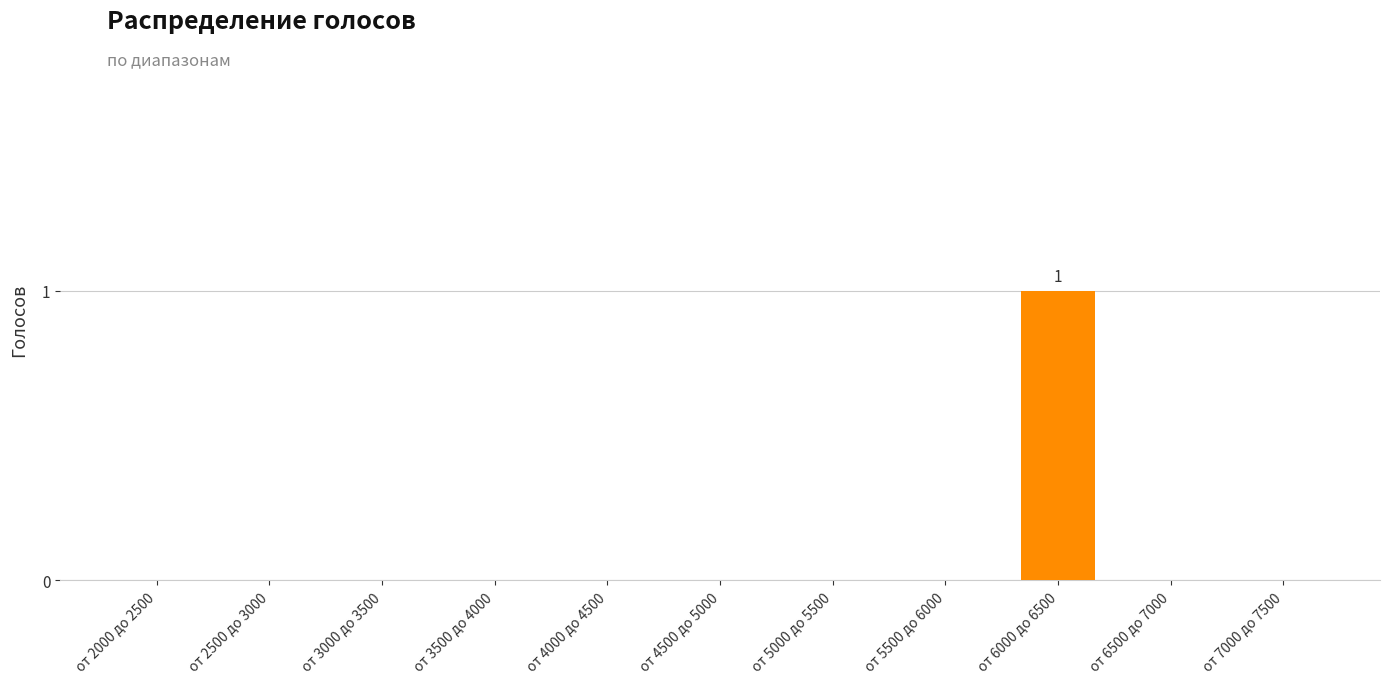

What is the change in value from от 2500 до 3000 to от 6000 до 6500?

+1